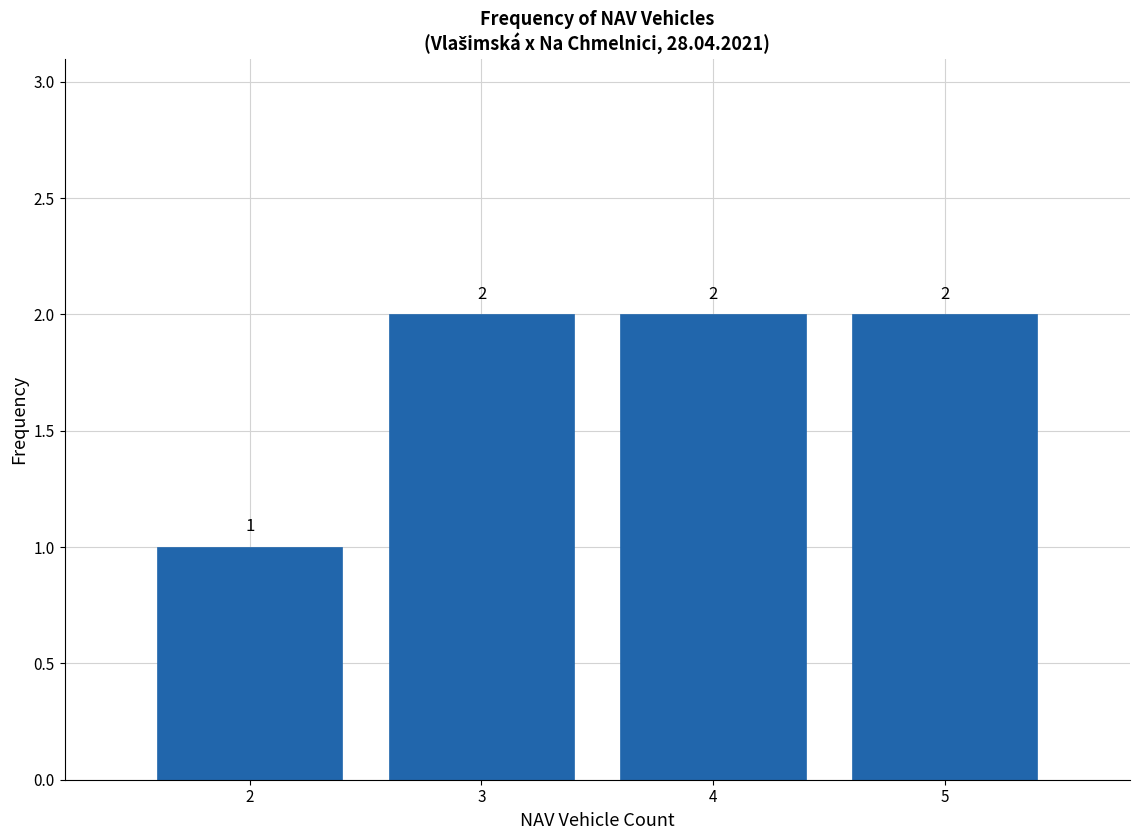

Reading right to left, extract all data points from this chart.

2	2	2	1